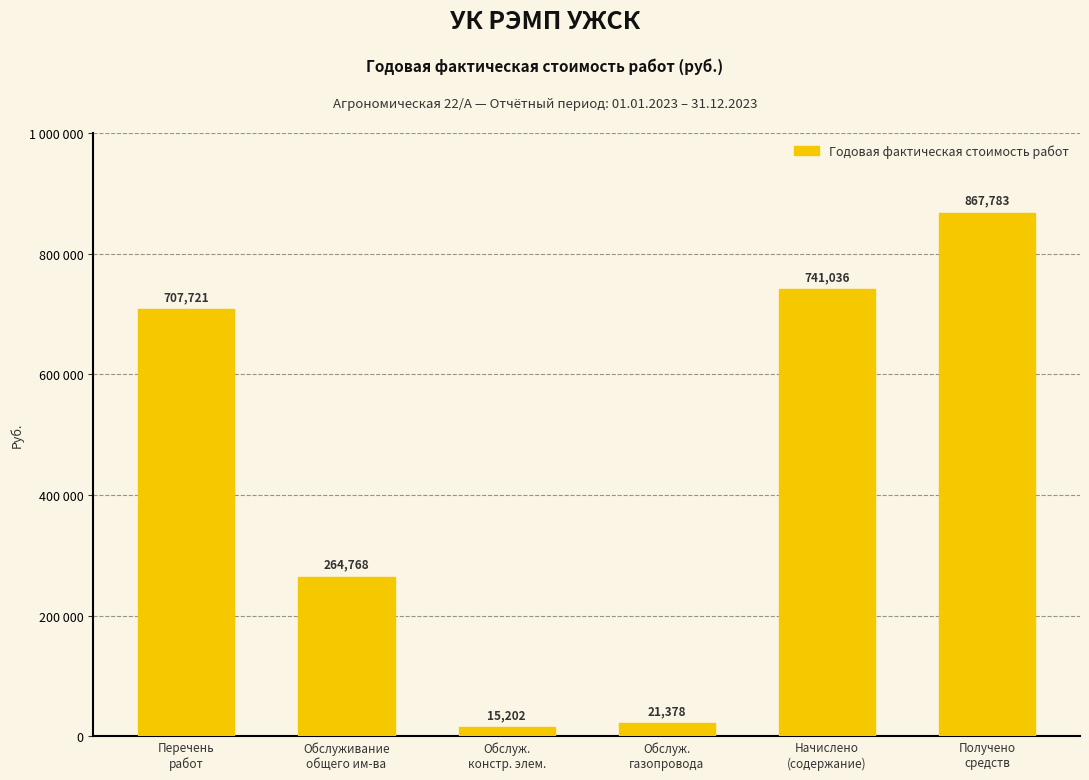

True or false: the data shows 264767.9 at Обслуживание
общего им-ва.

True